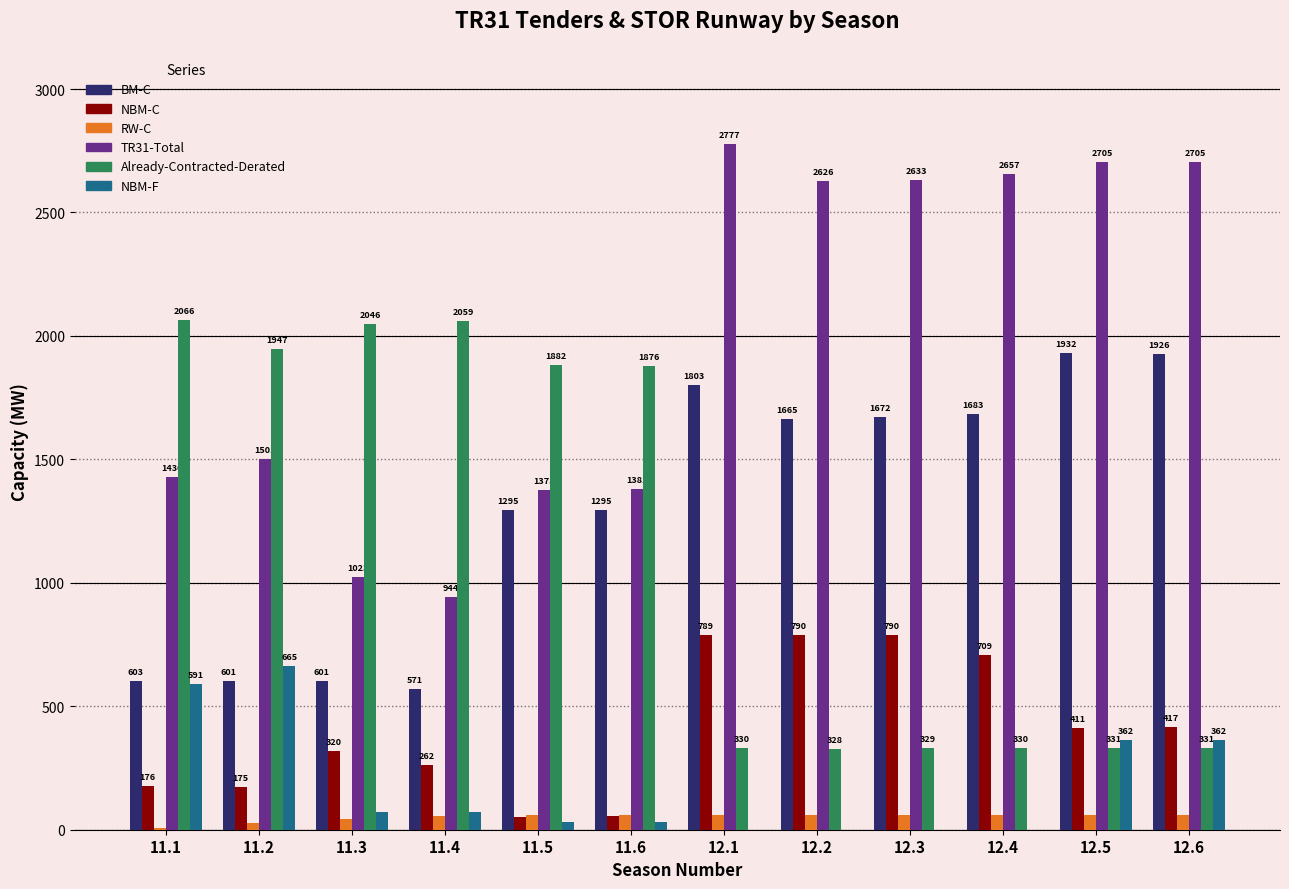

At which label is TR31-Total closest to 1860?

11.2